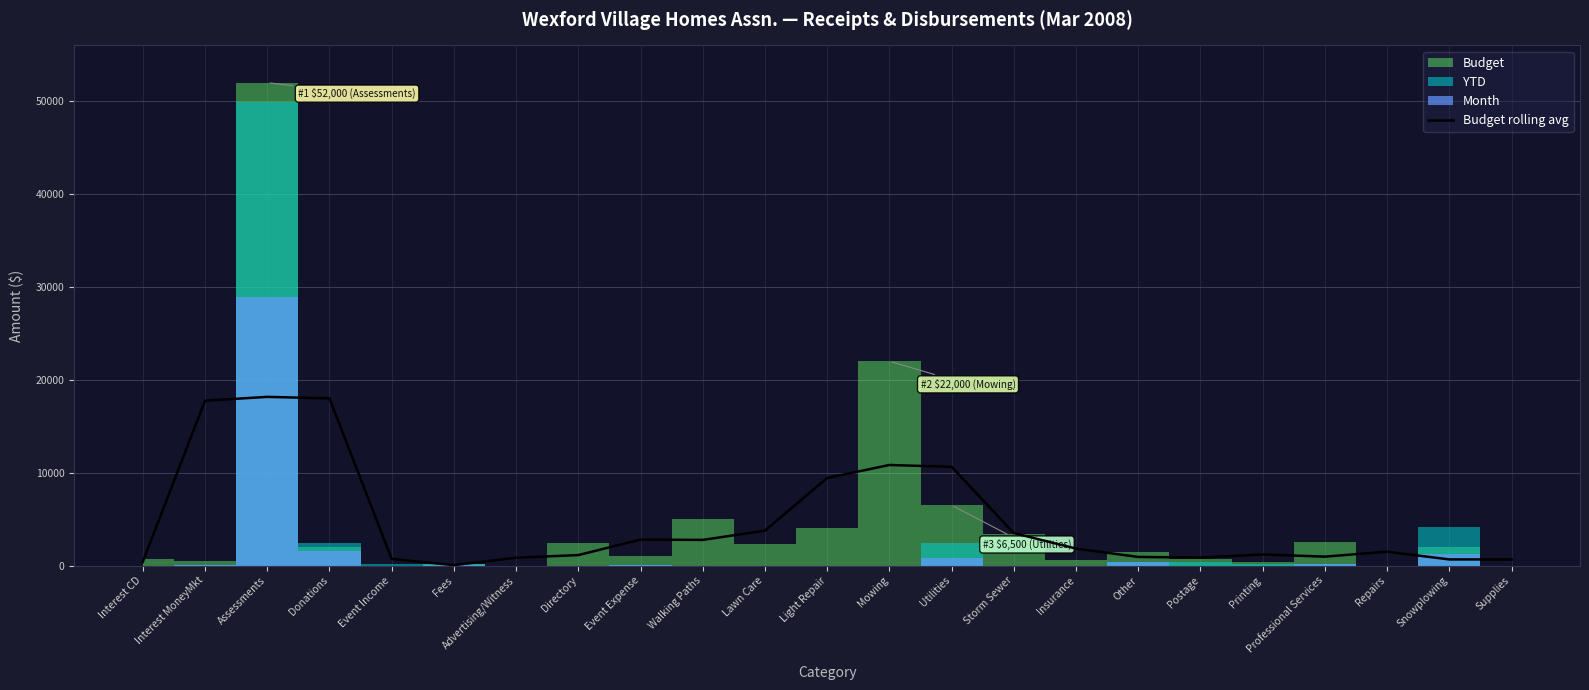

The chart shows a value of 5066.1 at Light Repair. True or false?

False